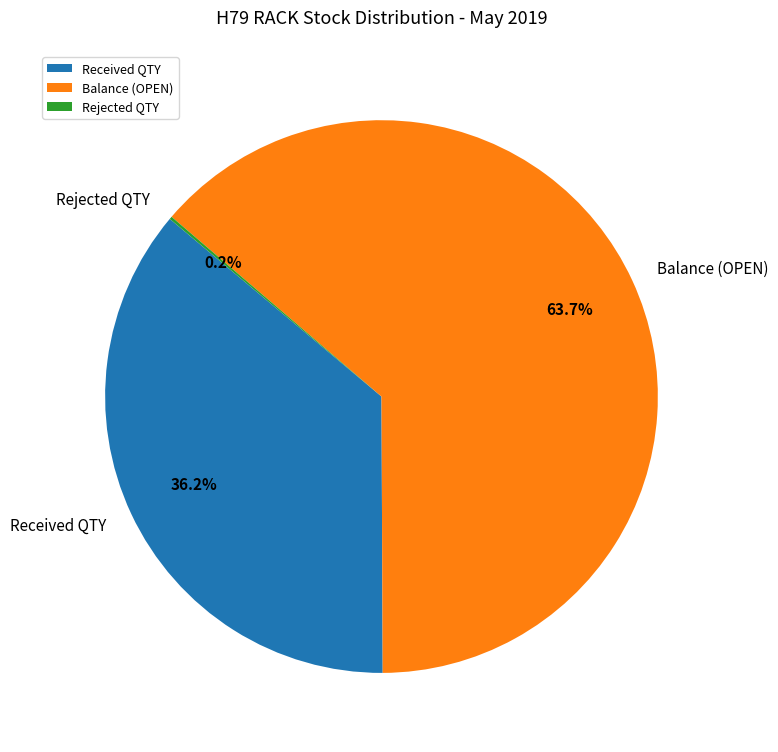

To the nearest percent, what is the average slice percentage?

33%